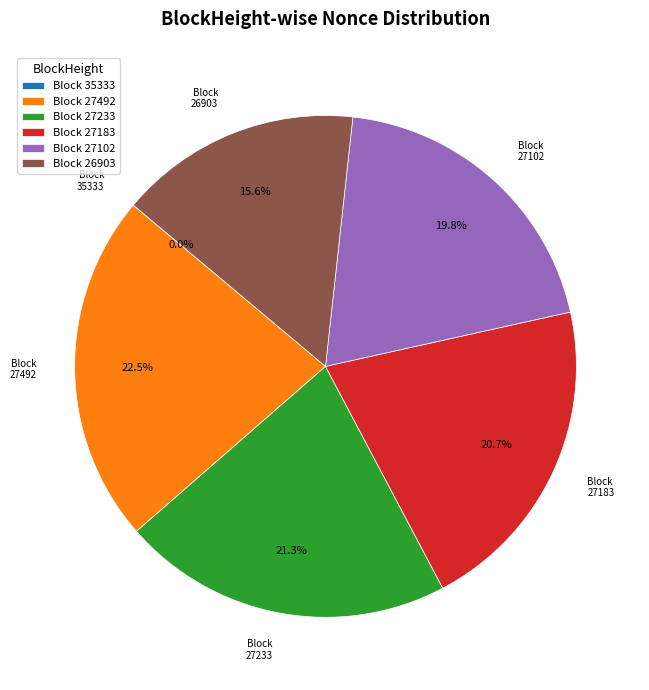

Combined, do Block 27183 and Block 27492 account for over 50%?

No